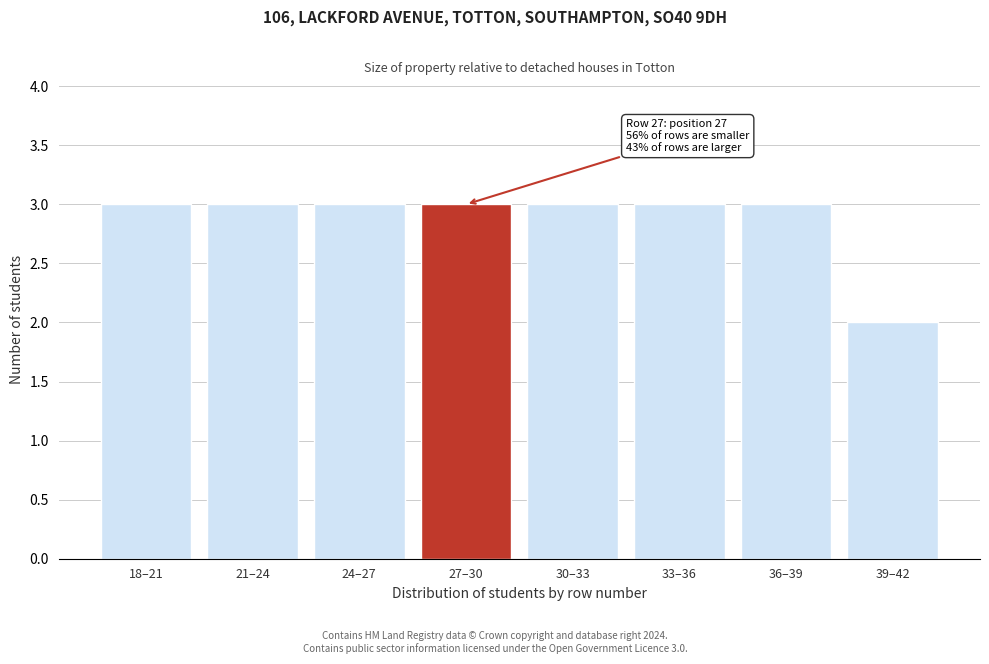

Reading left to right, transcribe all the data shown in this chart.

3	3	3	3	3	3	3	2